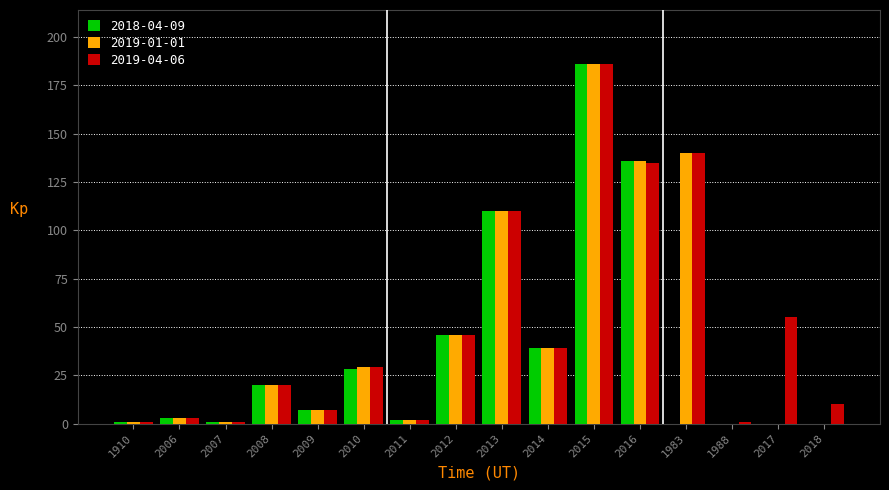

At which category is the sum across all series the highest?

2015